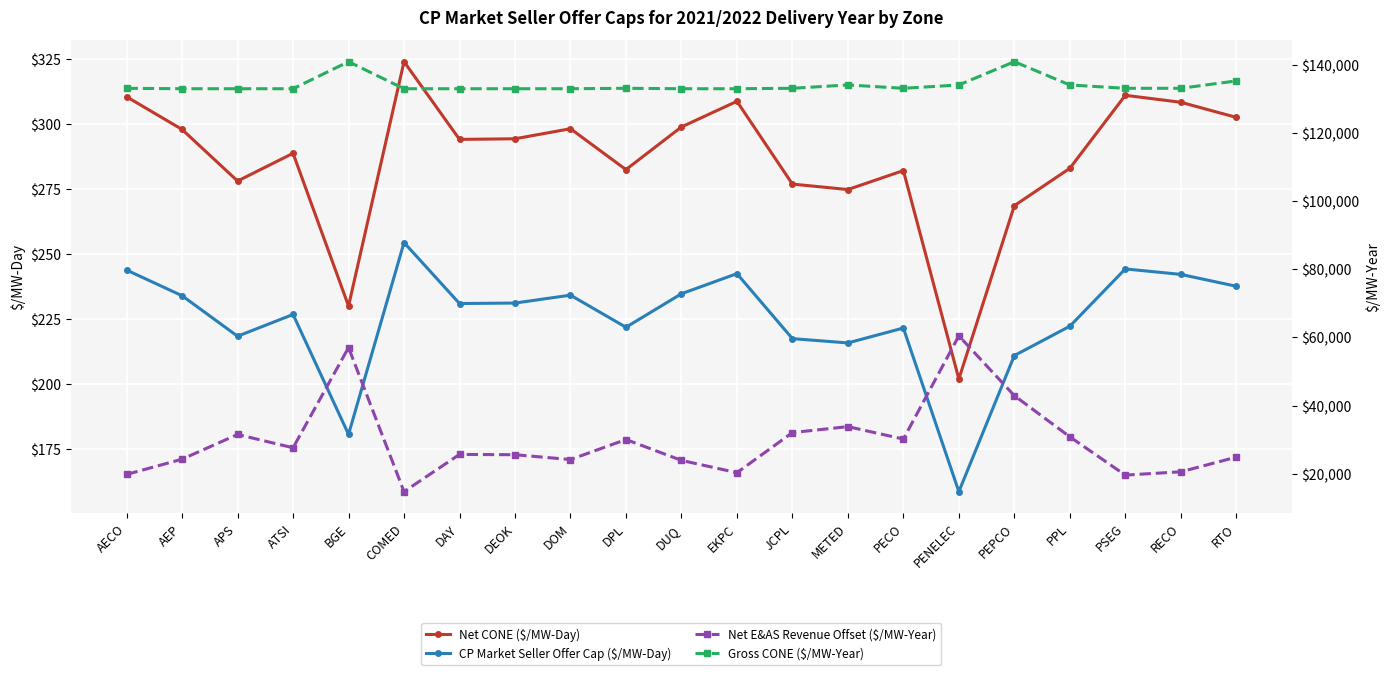

The value of Net E&AS Revenue Offset ($/MW-Year) at DUQ is 23904.1. True or false?

True